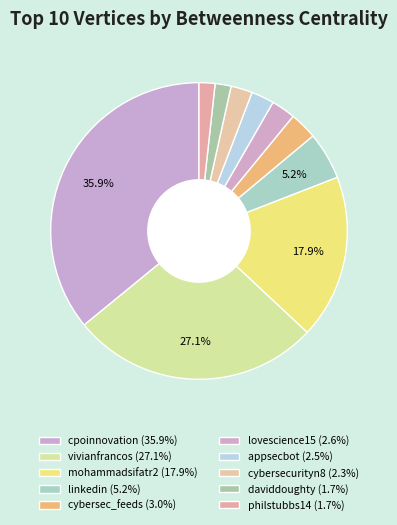

To the nearest percent, what is the combined percentage of philstubbs14 and appsecbot?

4%